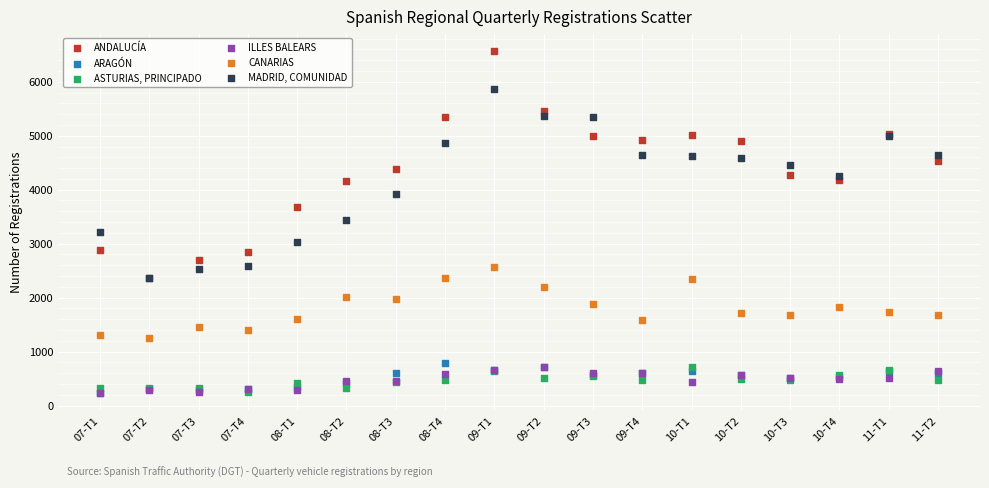

Which series contains the highest Y value?

ANDALUCÍA